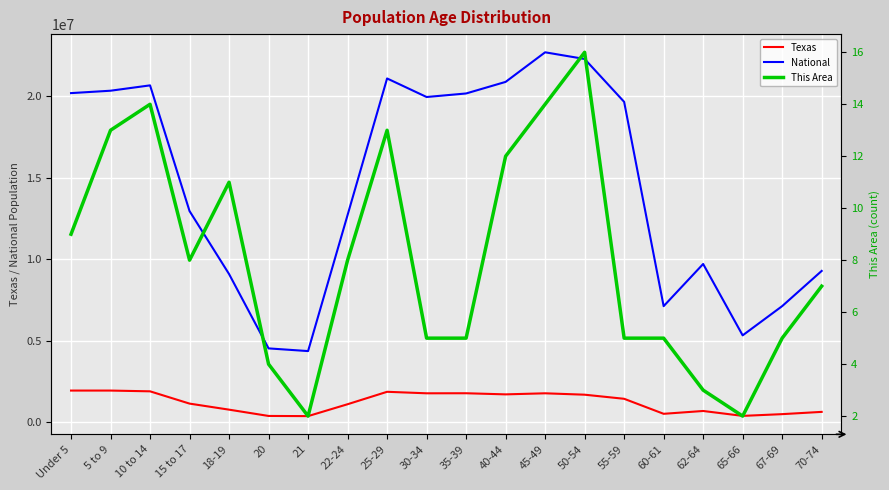

The value of Texas at 45-49 is 1760467. True or false?

True